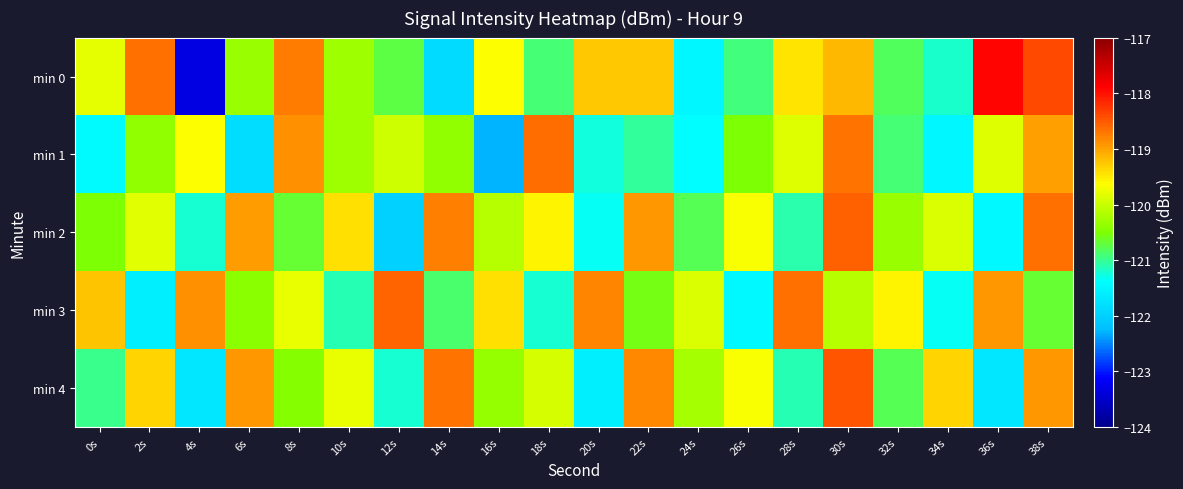

Which category has the highest value across all series?

36s